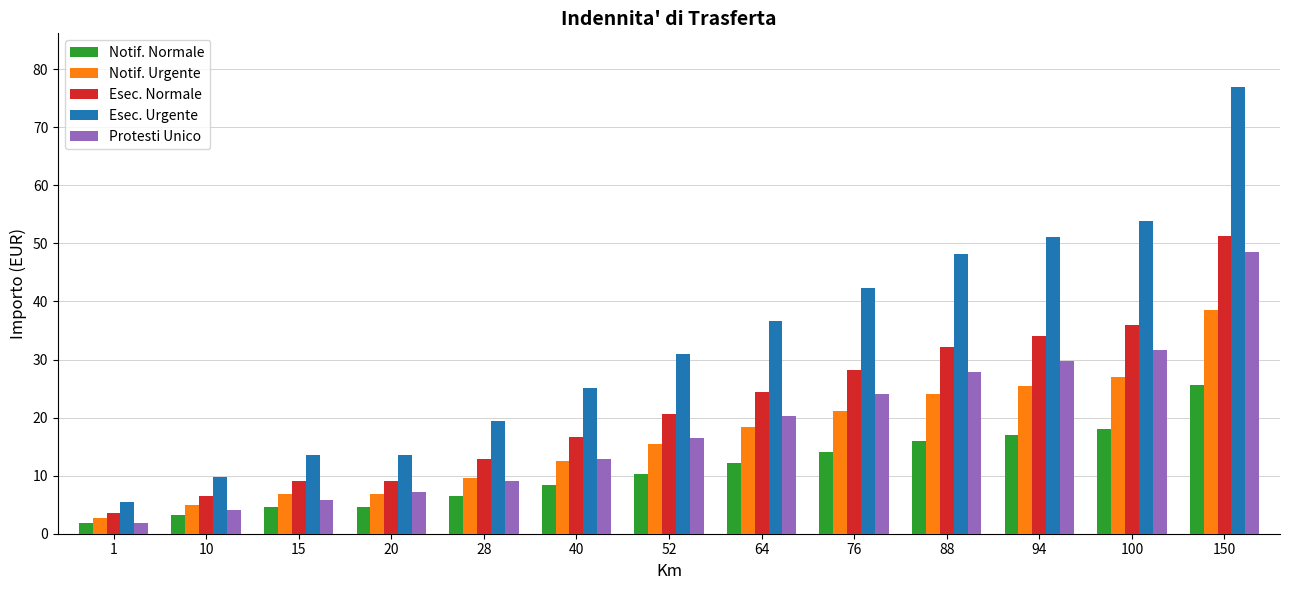

What is the sum of the Esec. Normale values at 10 and 88?

38.7